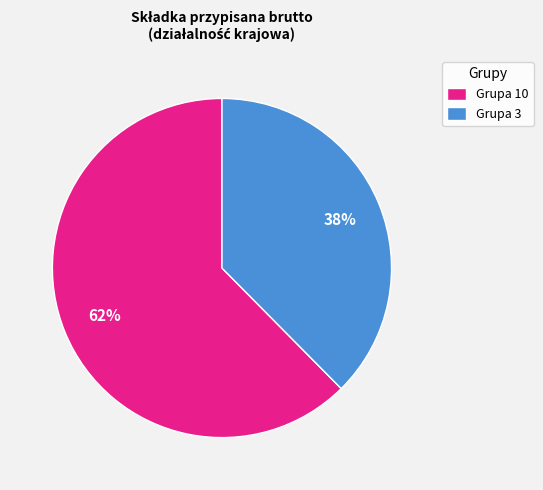

Rank the categories by value from lowest to highest.

Grupa 3, Grupa 10